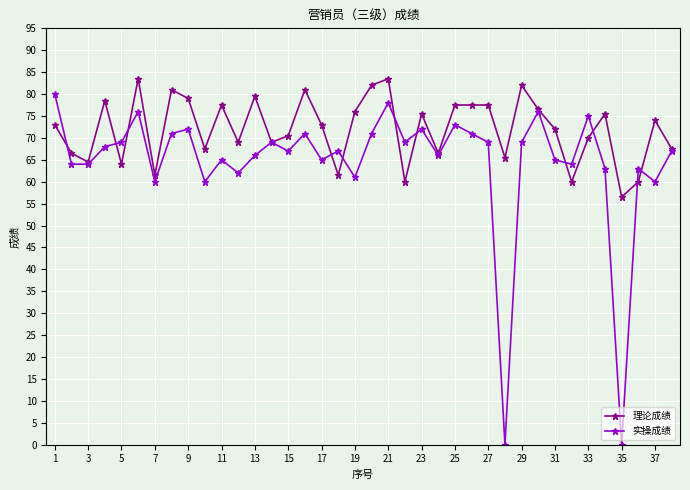

True or false: 理论成绩 has more than 1 interior local peaks.

True